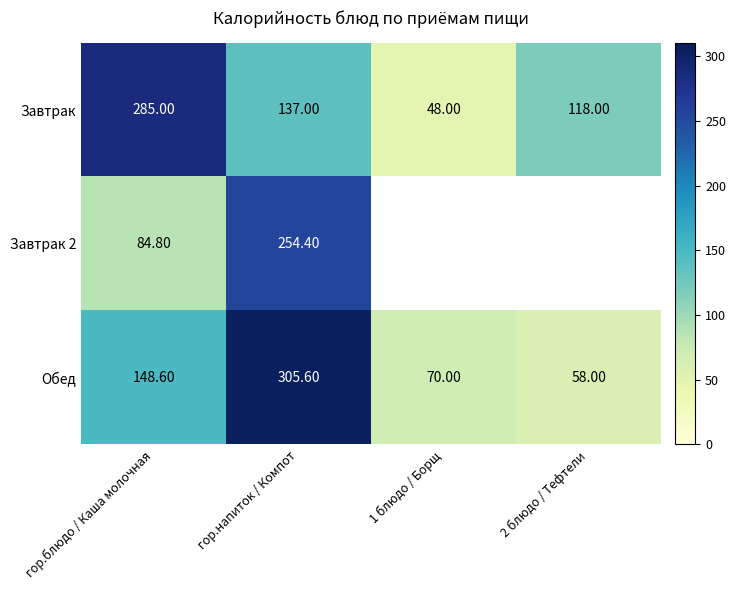

The Обед series shows 223.6 at гор.блюдо / Каша молочная. True or false?

False